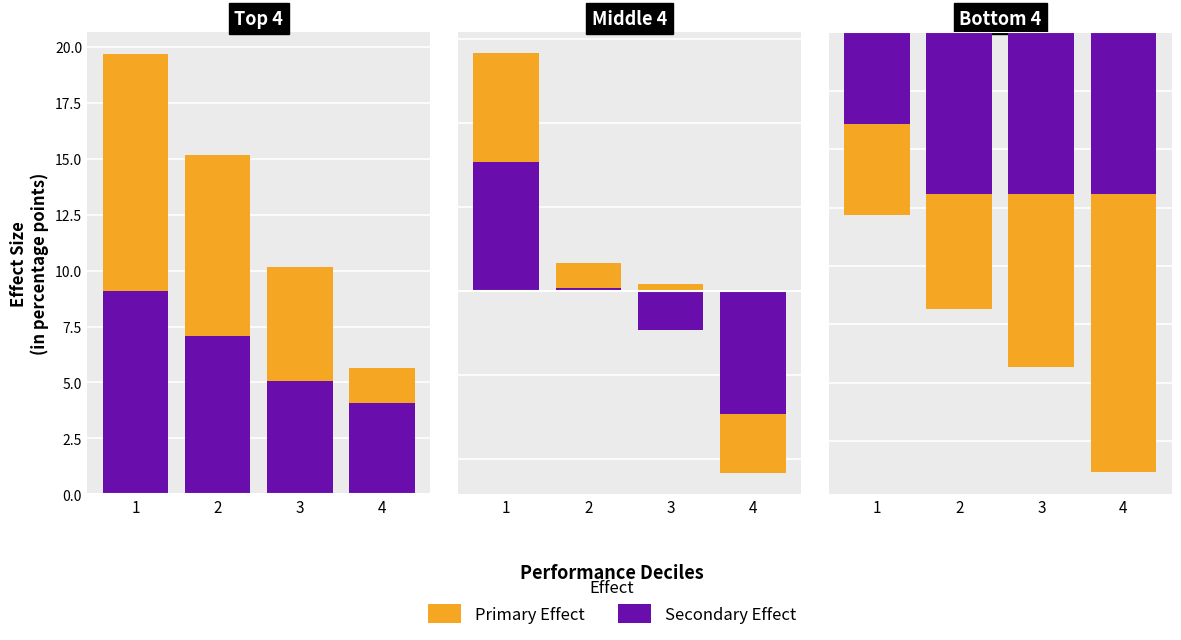

True or false: Secondary Effect has a value of -11.5 at 3.

False